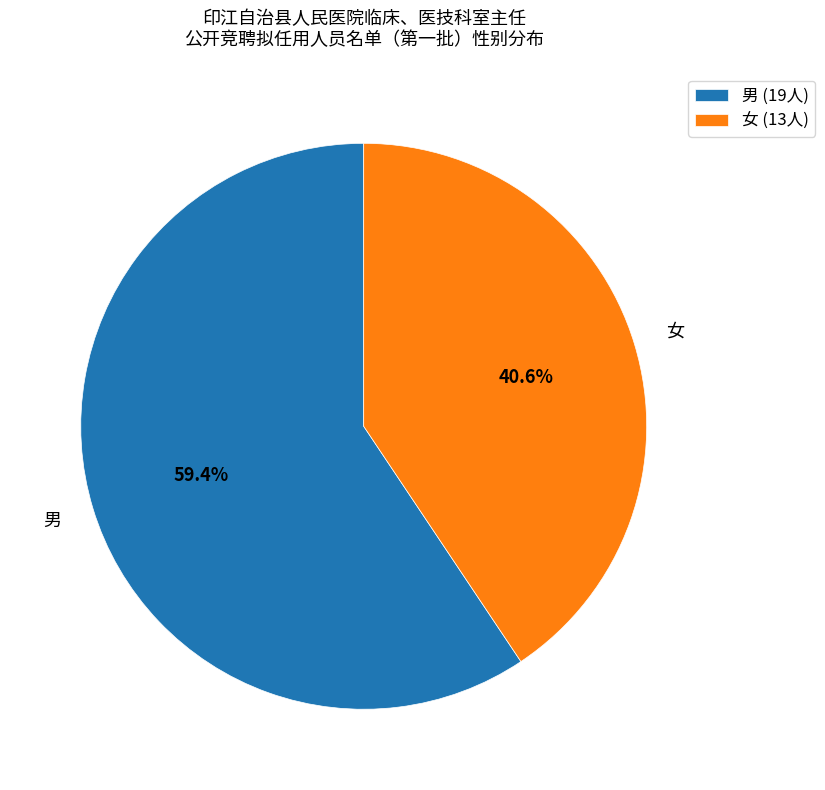

Which has a higher value, 男 or 女?

男